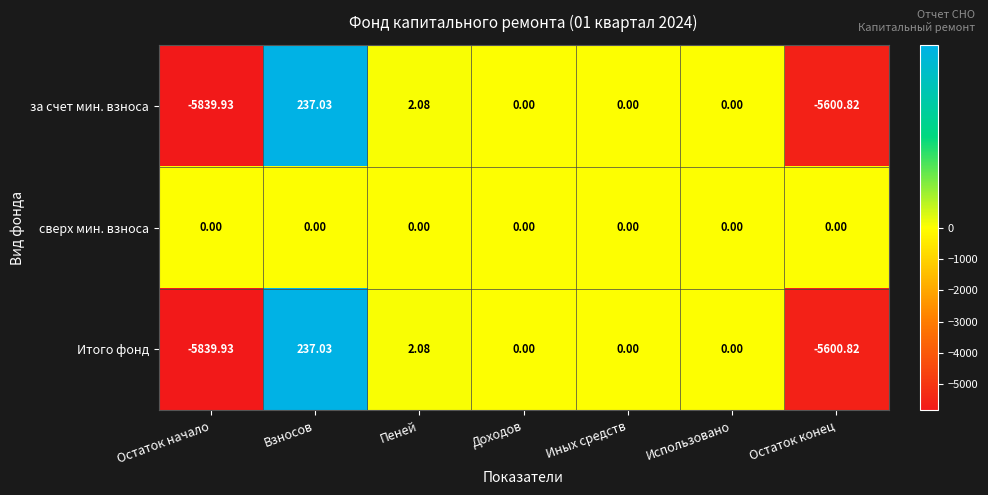

Which series has the largest total across all categories?

сверх мин. взноса